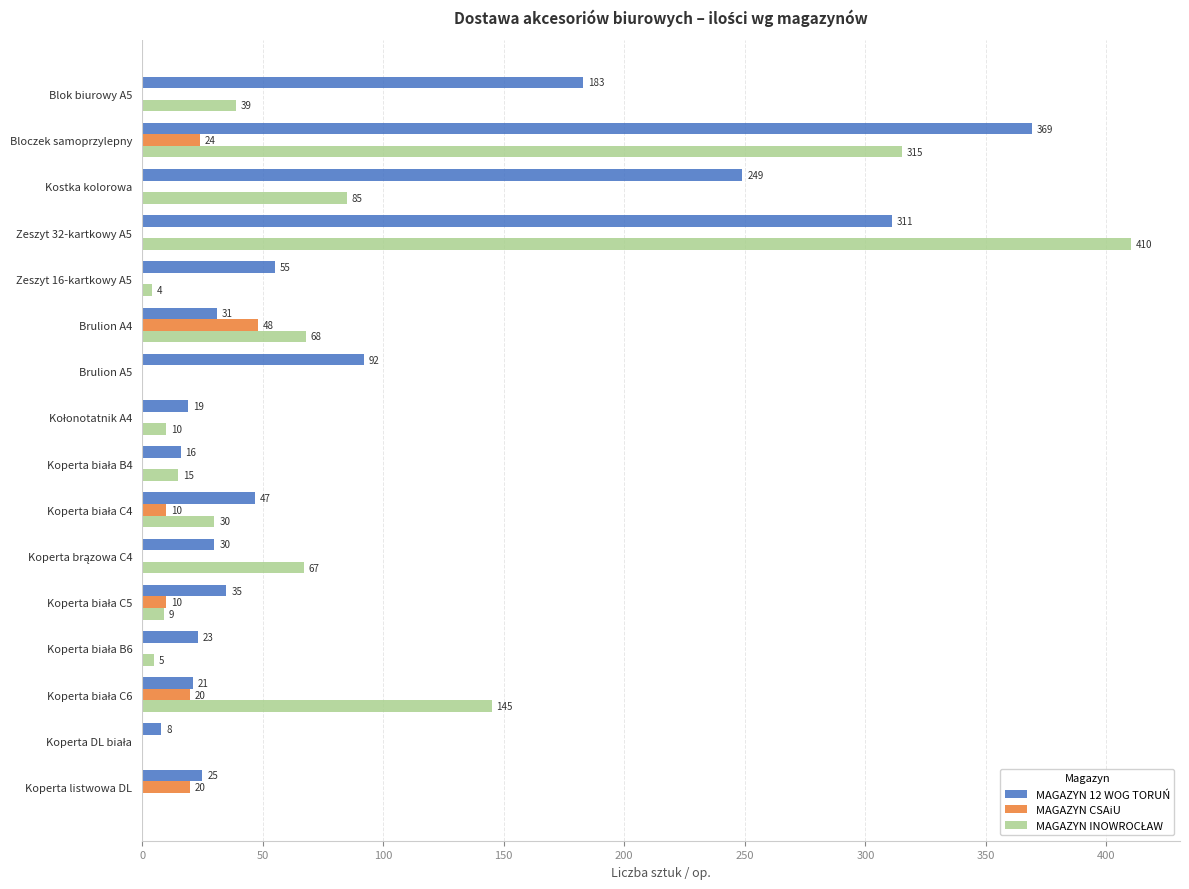

What is the sum of all MAGAZYN 12 WOG TORUŃ values?

1514